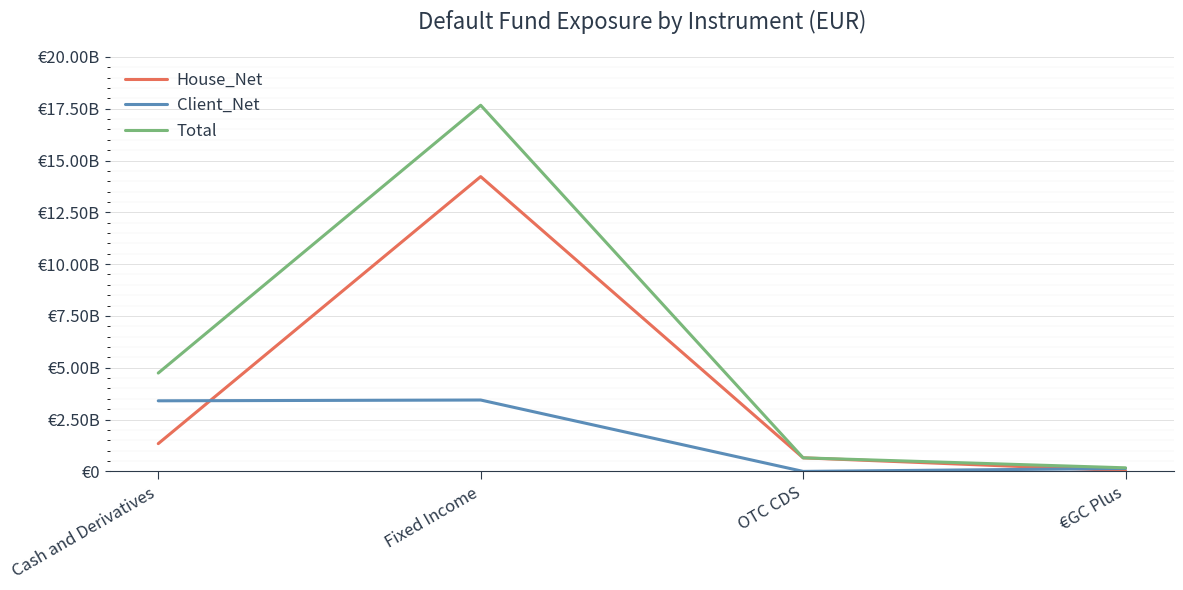

Reading left to right, transcribe all the data shown in this chart.

House_Net: 1339000000	14223000000	654200000	32600000
Client_Net: 3405700000	3443700000	0	140000000
Total: 4744700000	17666700000	654200000	172600000